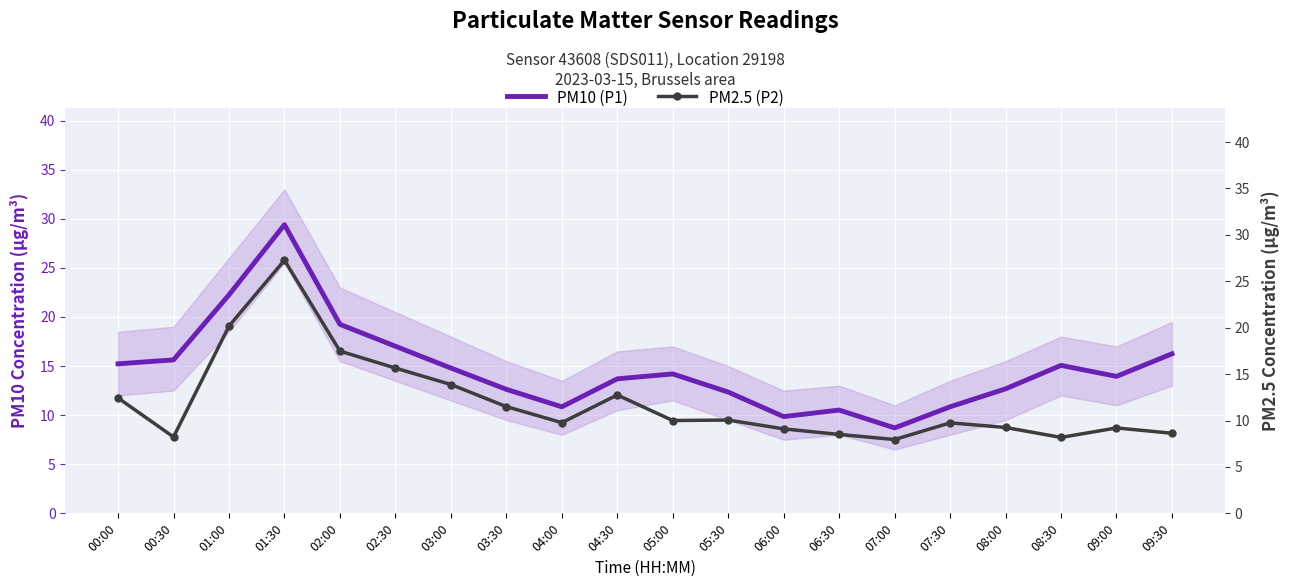

What is the approximate value of PM2.5 (P2) at 03:00?

13.9